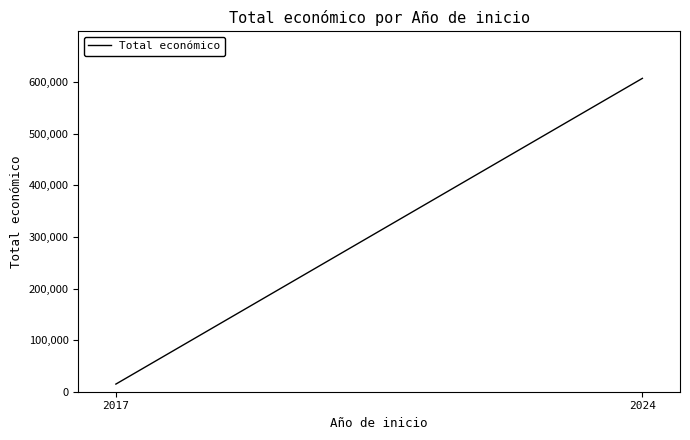

What is the average value?

311071